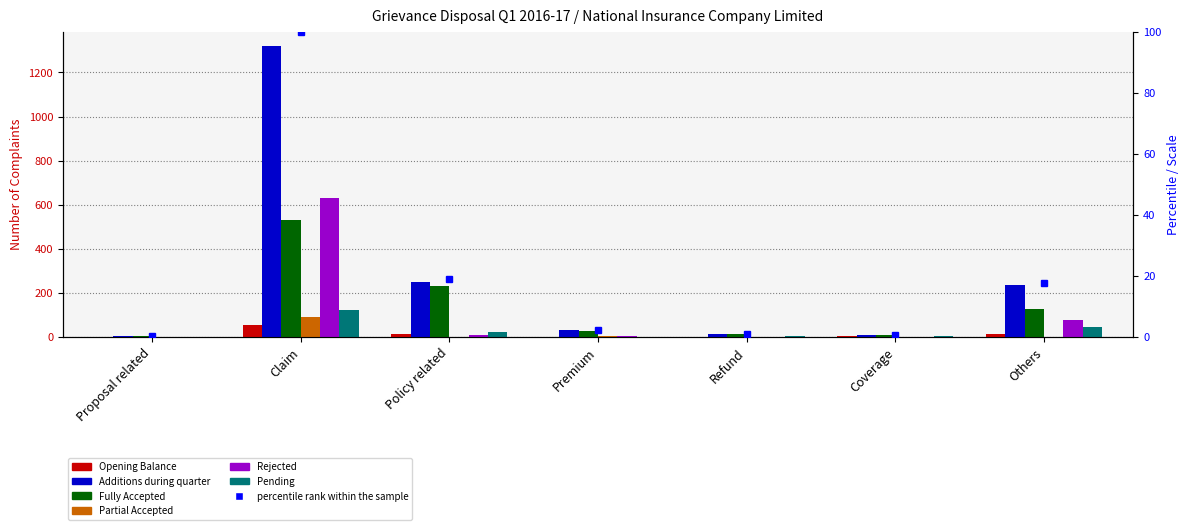

What is the label of the 1st bar from the left?

Proposal related